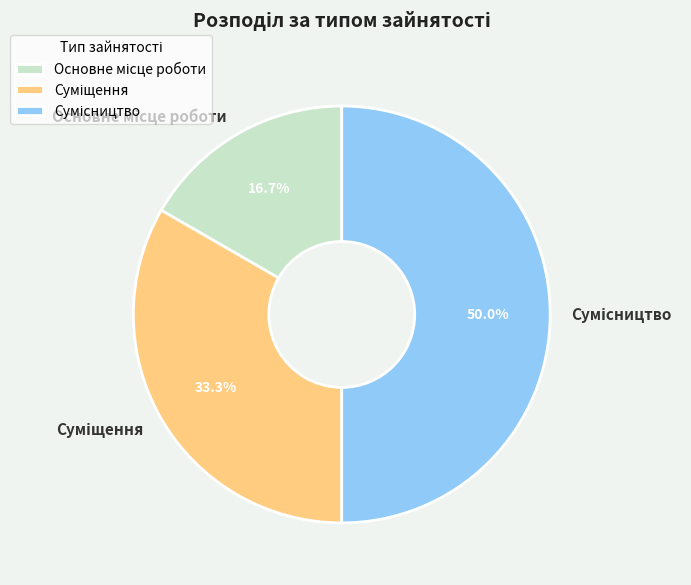

How many slices are in this pie chart?

3